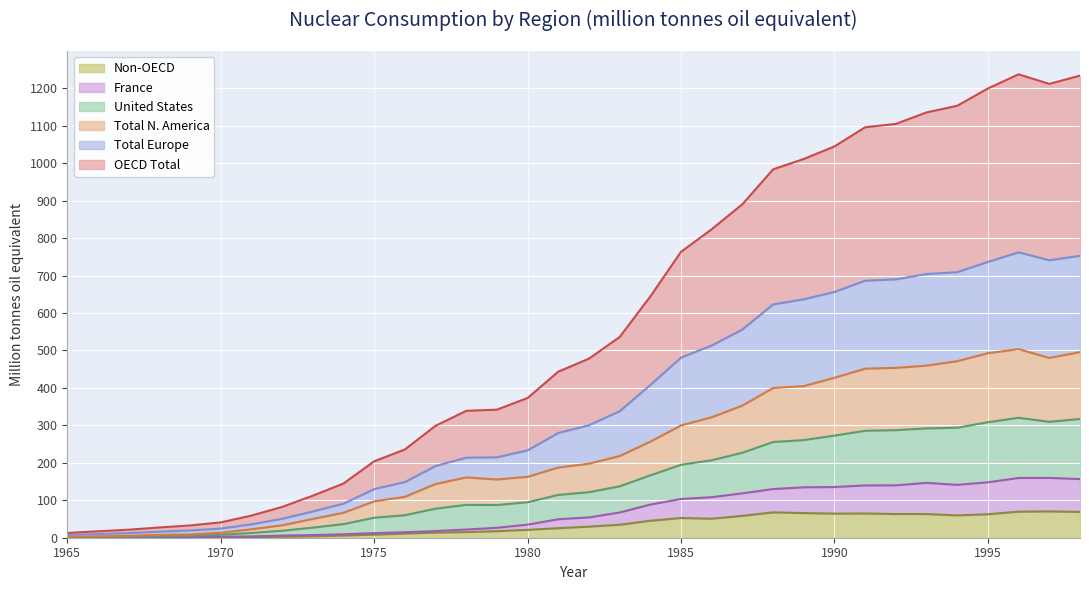

At how many categories does at least one series exceed 425?

18